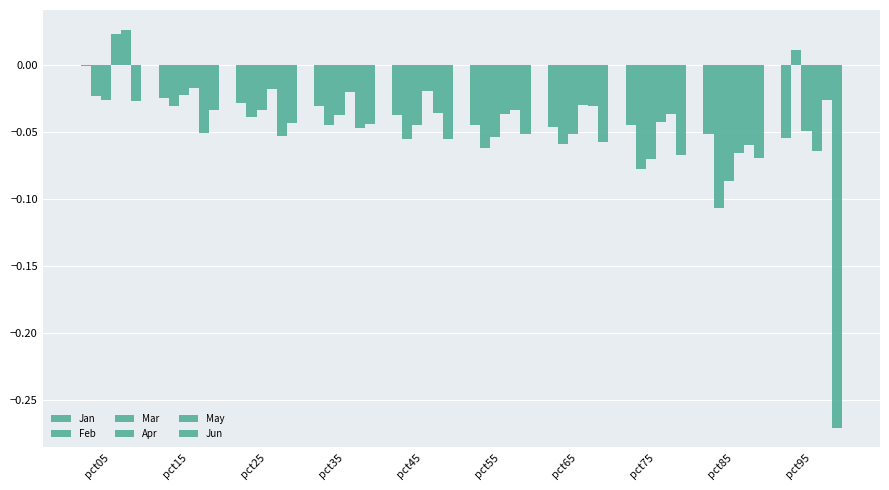

What is the difference between the maximum and minimum values in the Jun series?

0.2